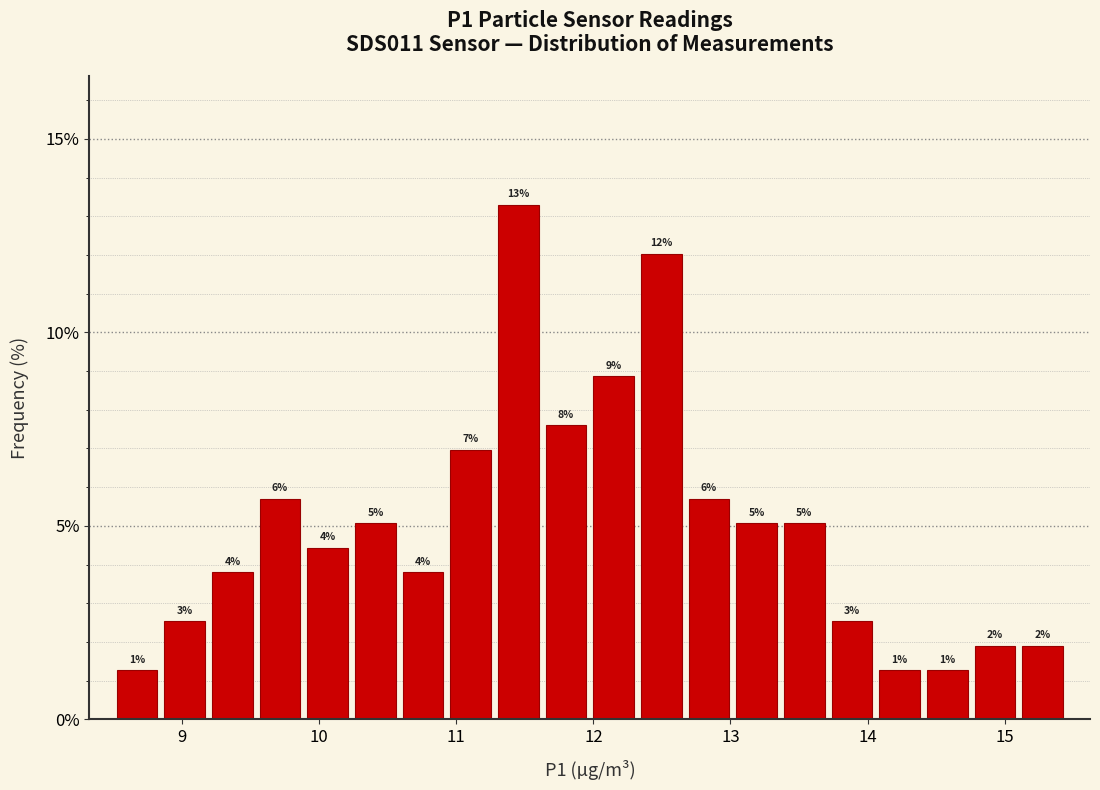

Around what value on the x-axis is the tallest bar? Give the approximate position of its centre, as read against the axis.

11.5